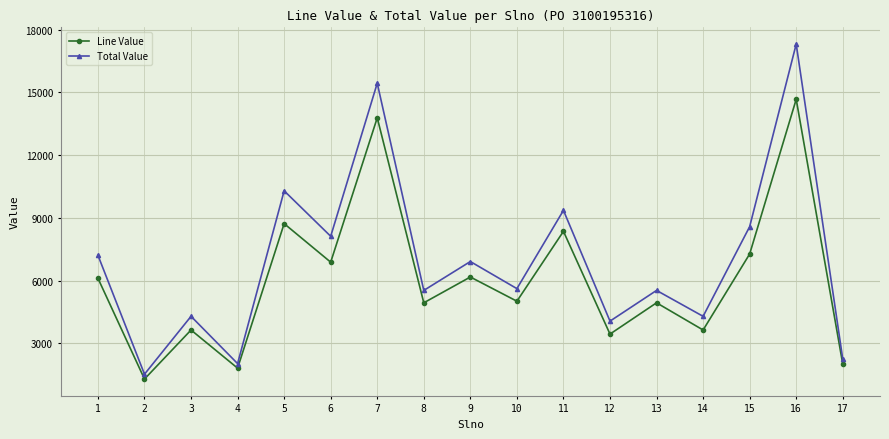

Between 8 and 14, which series saw the biggest shift?

Line Value